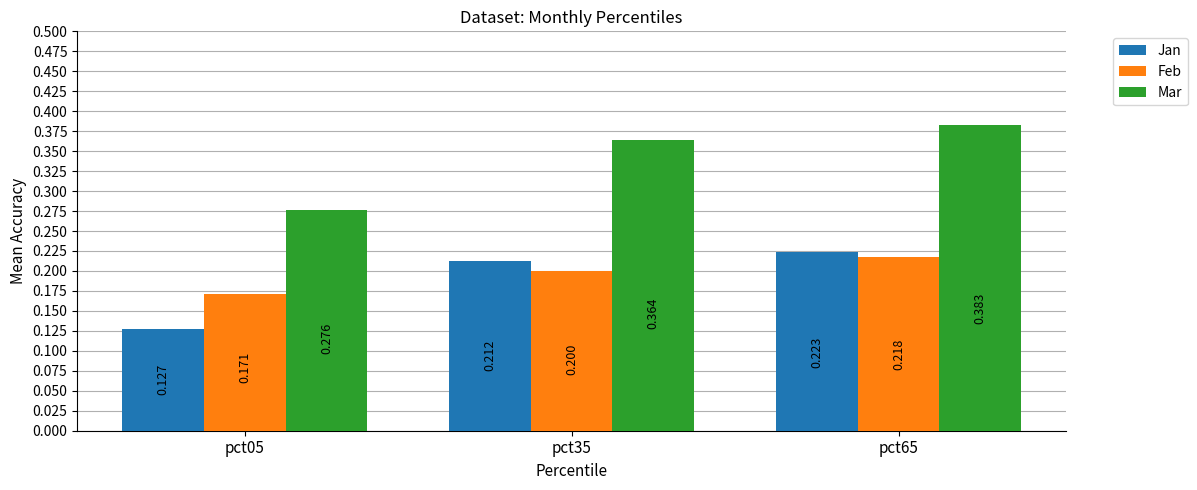

Rank the series at pct65 from lowest to highest value.

Feb, Jan, Mar